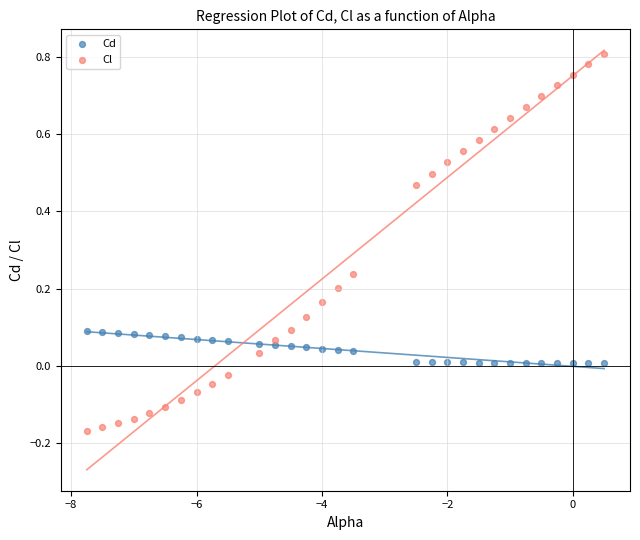

Which series reaches the maximum Y coordinate?

Cl